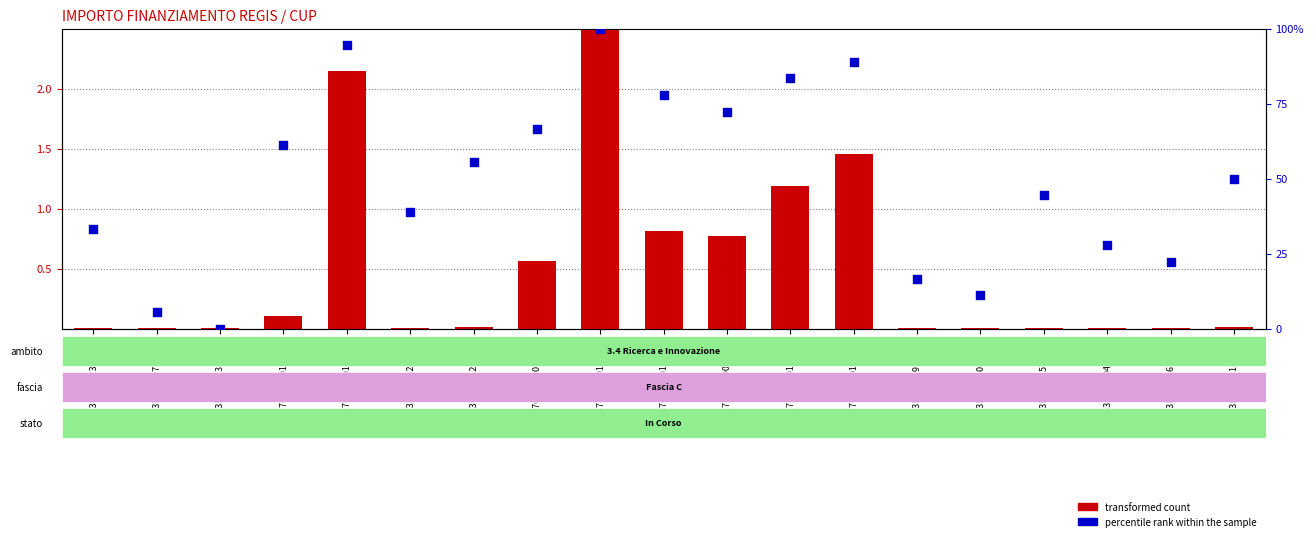

Which series contains the lowest Y value?

percentile rank within the sample